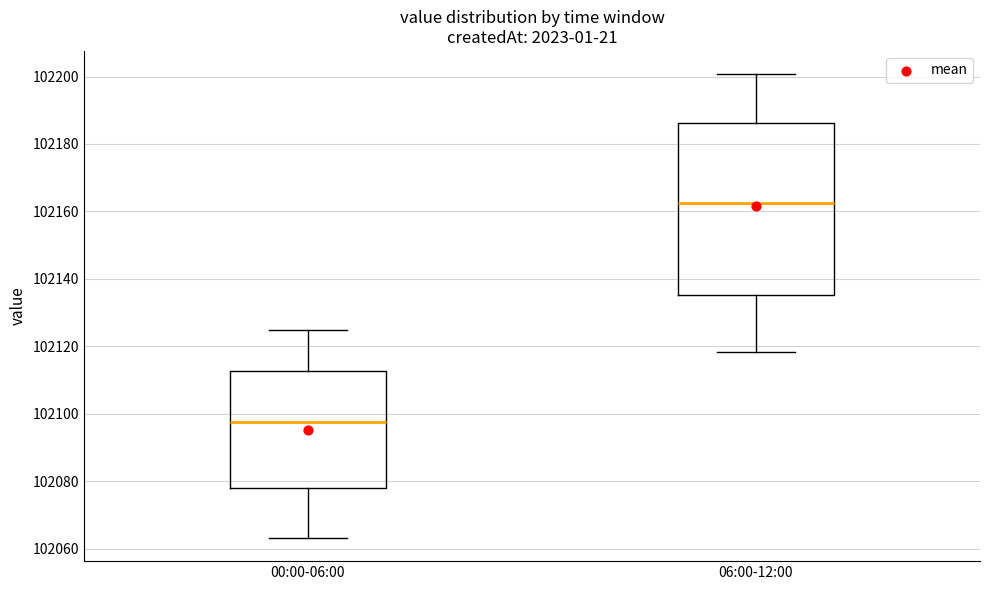

Which box's median line is the lowest?

00:00-06:00